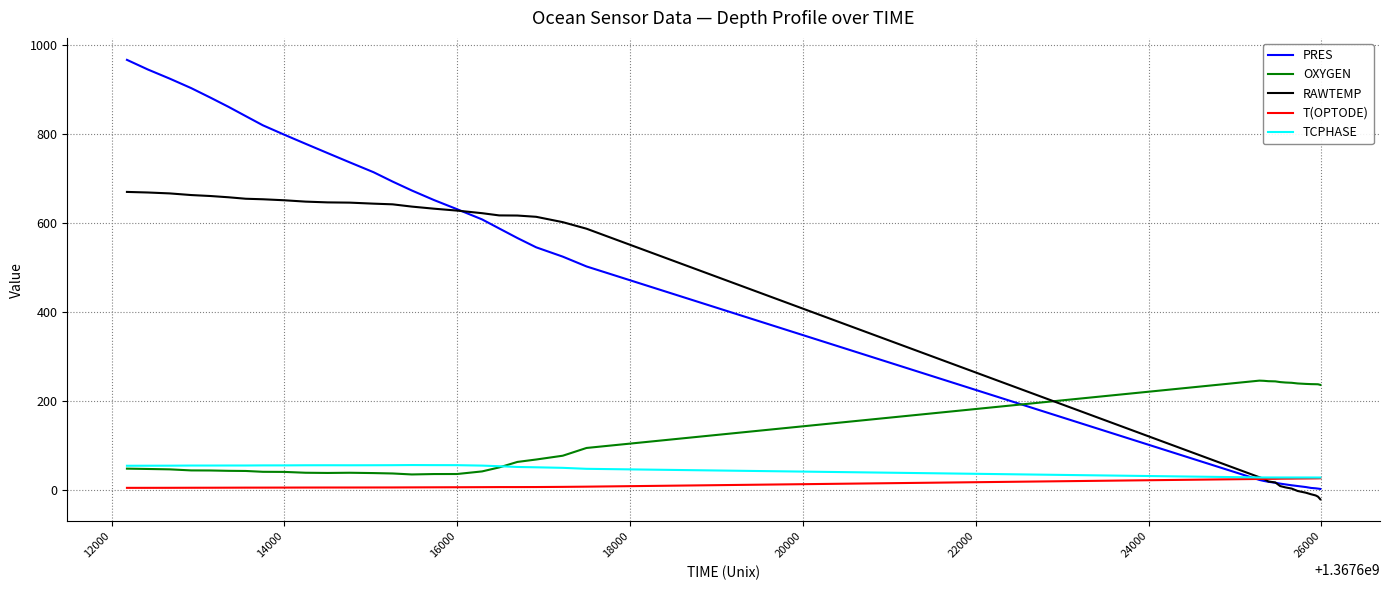

After their last crossing, which series has the higher values: OXYGEN or PRES?

OXYGEN